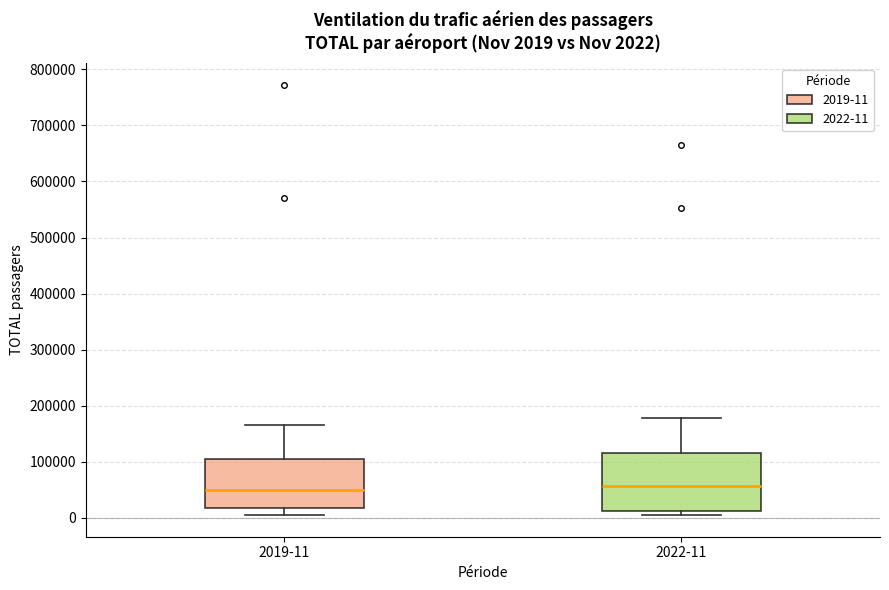

Which box is the tallest, from its lower edge to its upper edge?

2022-11